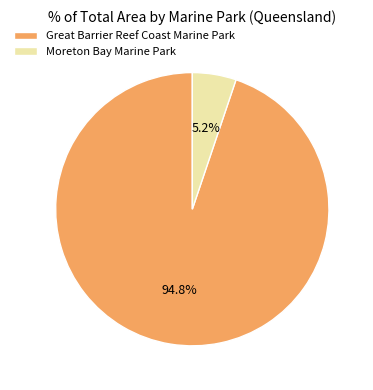

Which category has the smallest portion of the pie?

Moreton Bay Marine Park